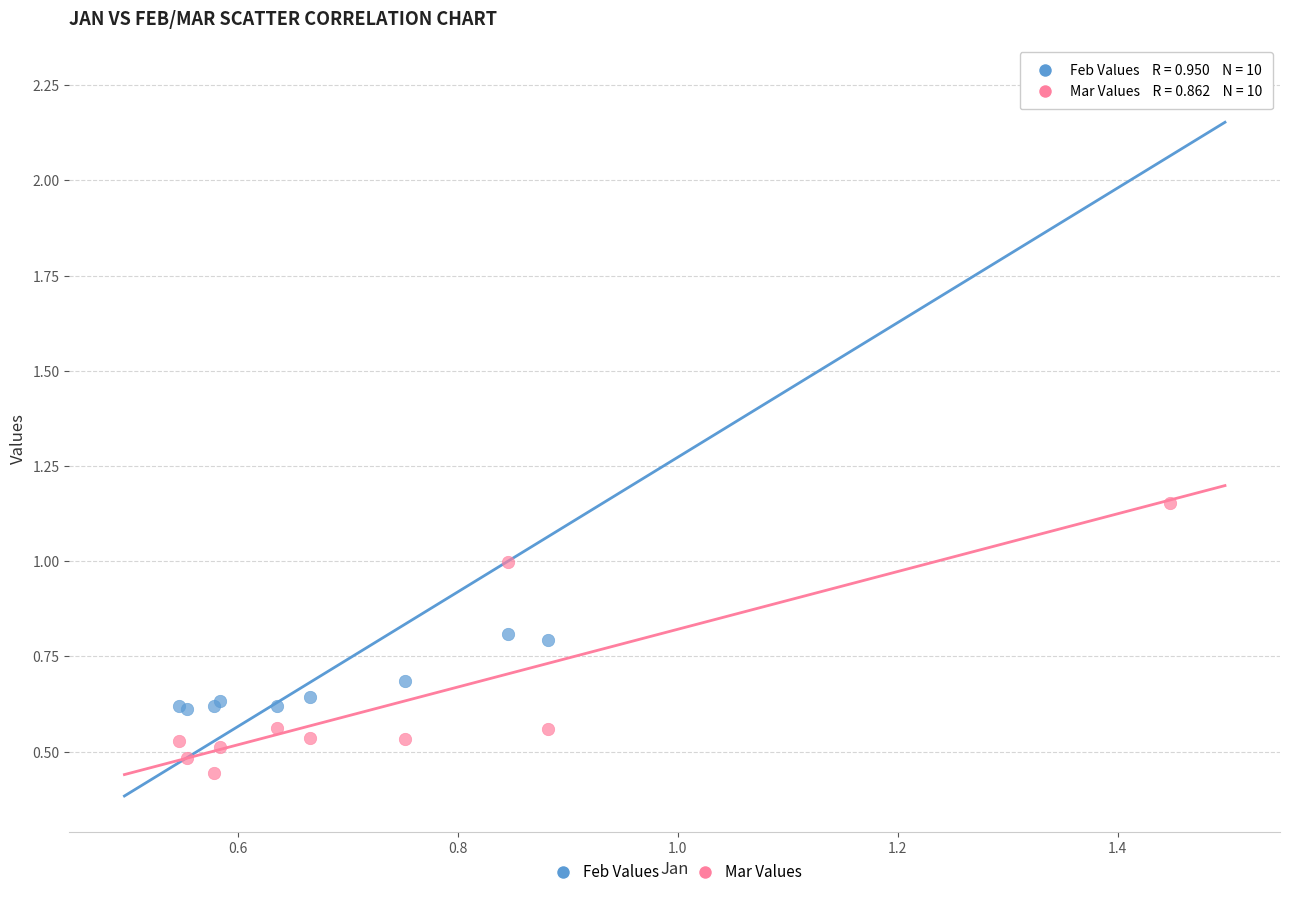

Which series contains the lowest Y value?

Mar Values